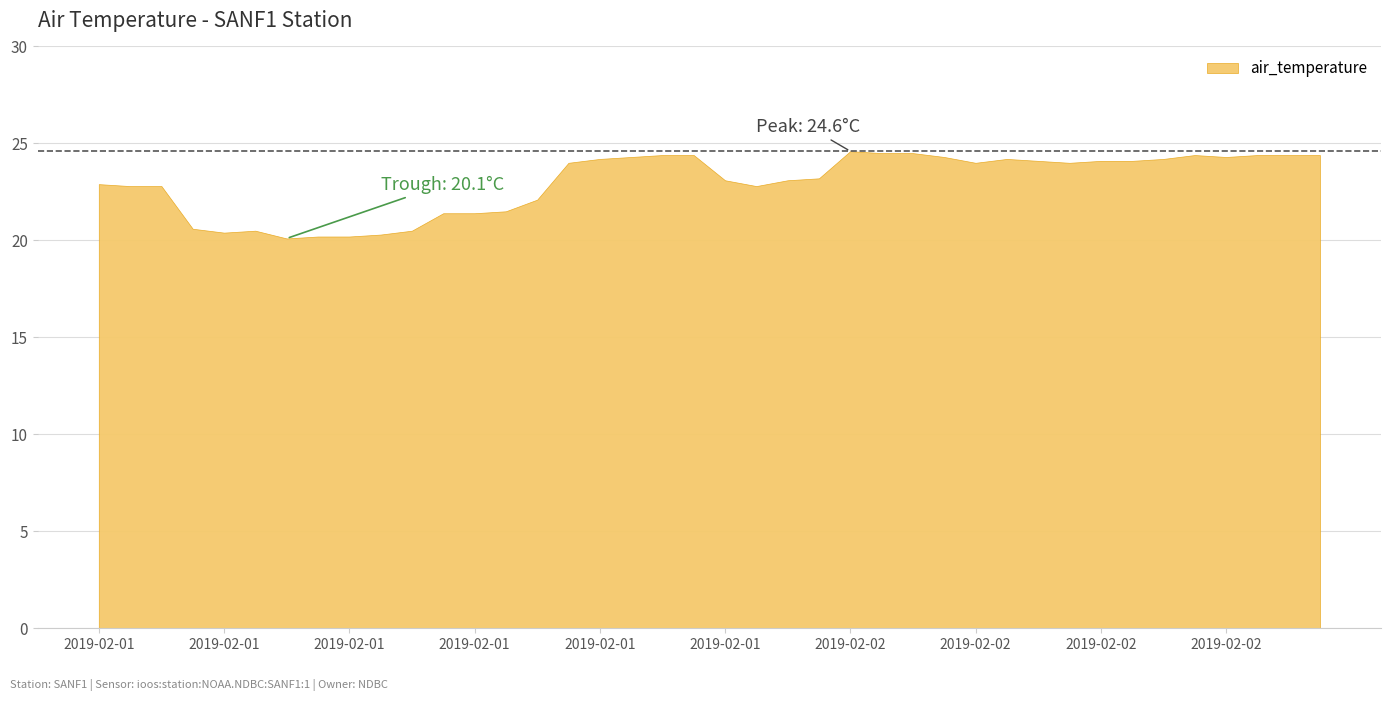

List the labels in order of value, largest first.

2019-02-02T02:50, 2019-02-02T03:50, 2019-02-02T04:50, 2019-02-01T20:50, 2019-02-01T21:50, 2019-02-02T13:50, 2019-02-02T15:50, 2019-02-02T16:50, 2019-02-02T17:50, 2019-02-01T19:50, 2019-02-02T05:50, 2019-02-02T14:50, 2019-02-01T18:50, 2019-02-02T07:50, 2019-02-02T12:50, 2019-02-02T08:50, 2019-02-02T10:50, 2019-02-02T11:50, 2019-02-01T17:50, 2019-02-02T06:50, 2019-02-02T09:50, 2019-02-02T01:50, 2019-02-01T22:50, 2019-02-02T00:50, 2019-02-01T00:50, 2019-02-01T01:50, 2019-02-01T02:50, 2019-02-01T23:50, 2019-02-01T16:50, 2019-02-01T15:50, 2019-02-01T13:50, 2019-02-01T14:50, 2019-02-01T05:50, 2019-02-01T07:50, 2019-02-01T12:50, 2019-02-01T06:50, 2019-02-01T11:50, 2019-02-01T09:50, 2019-02-01T10:50, 2019-02-01T08:50